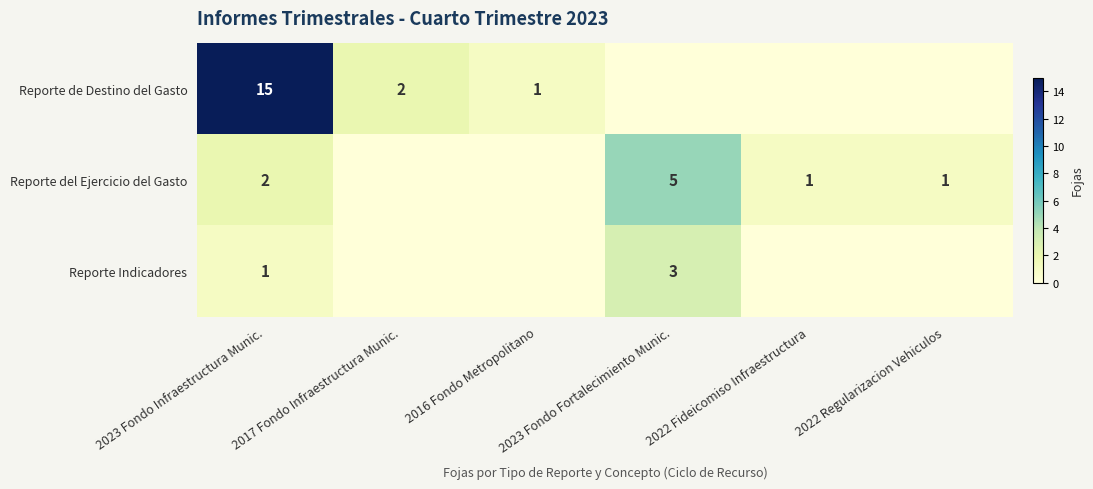

The value of Reporte Indicadores at 2023 Fondo Infraestructura Munic. is 1. True or false?

True